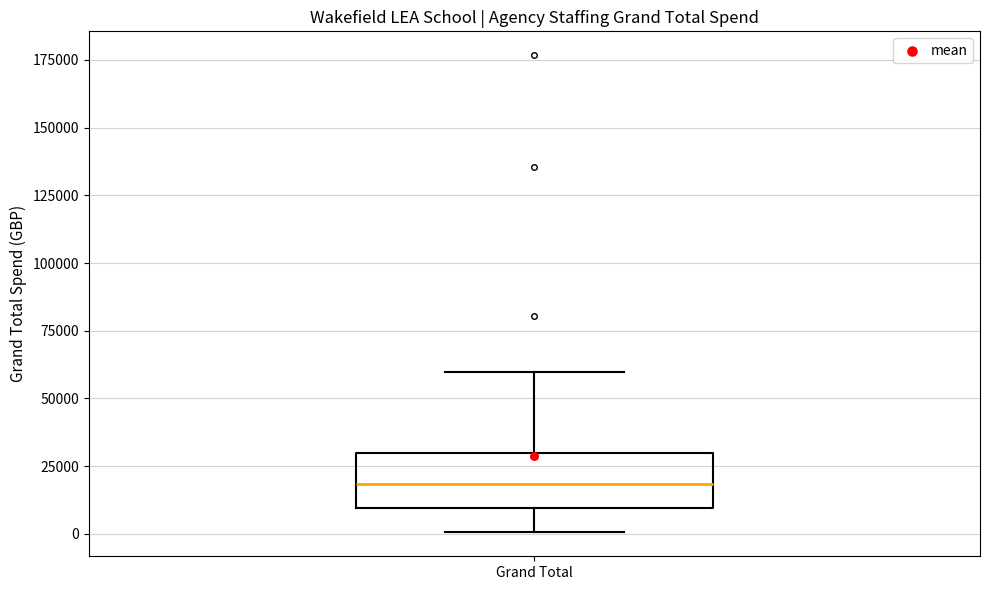

Read this box plot against the y-axis: the position of the median line, the range covered by the box, and the ends of both whiskers. The values are not printed on the chart, so give them approximately, as read against the axis.

median 20000, box 10000 to 30000, whiskers 0 to 60000